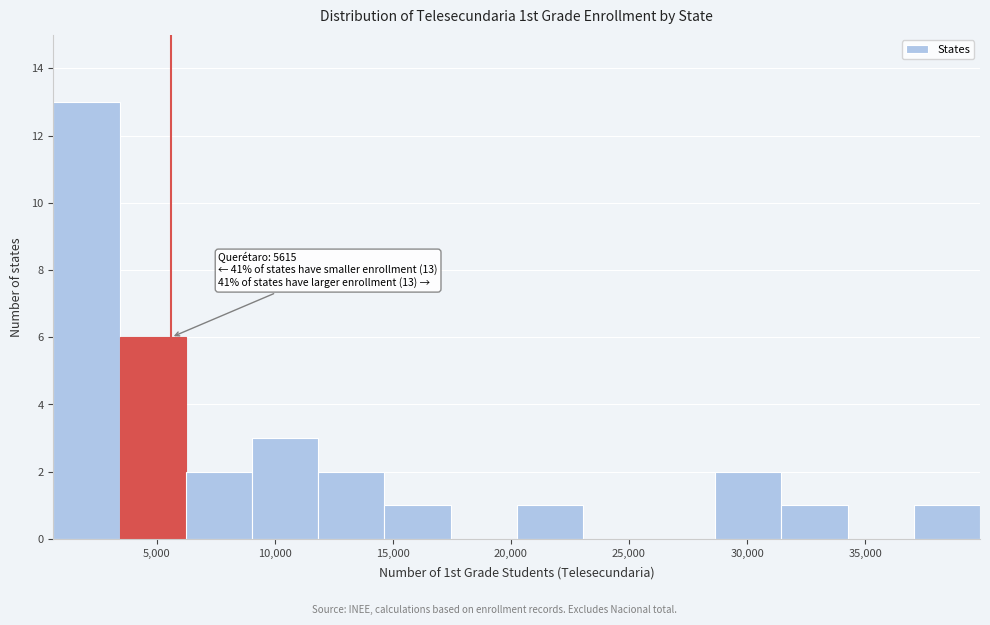

Which range on the x-axis has the tallest bar?

500 to 3500